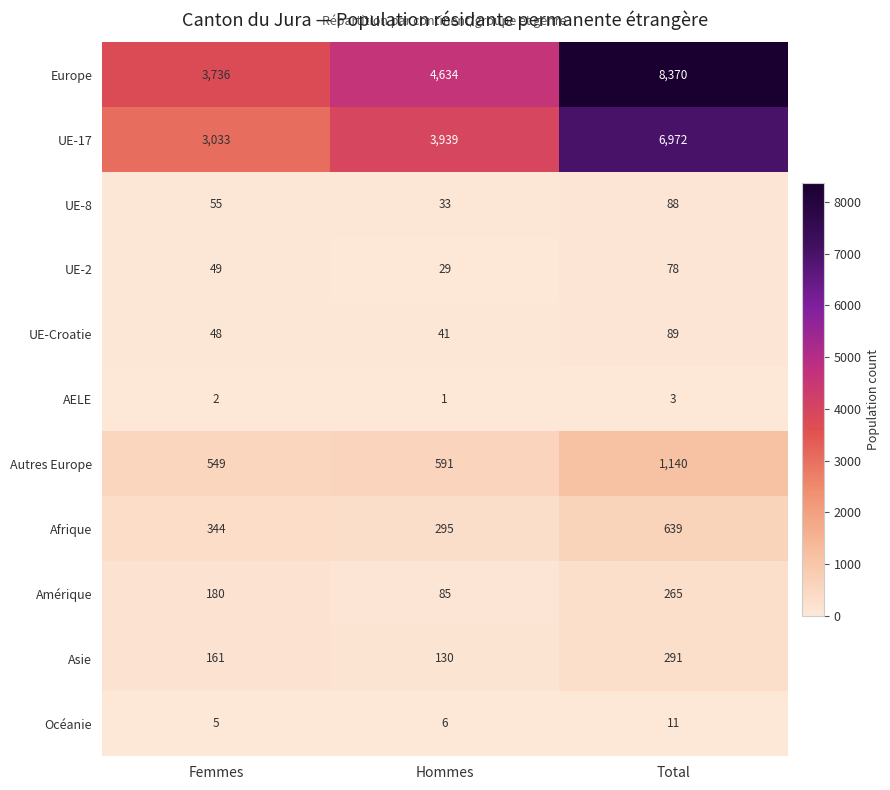

At Total, list the series in order from smallest to largest.

AELE, Océanie, UE-2, UE-8, UE-Croatie, Amérique, Asie, Afrique, Autres Europe, UE-17, Europe